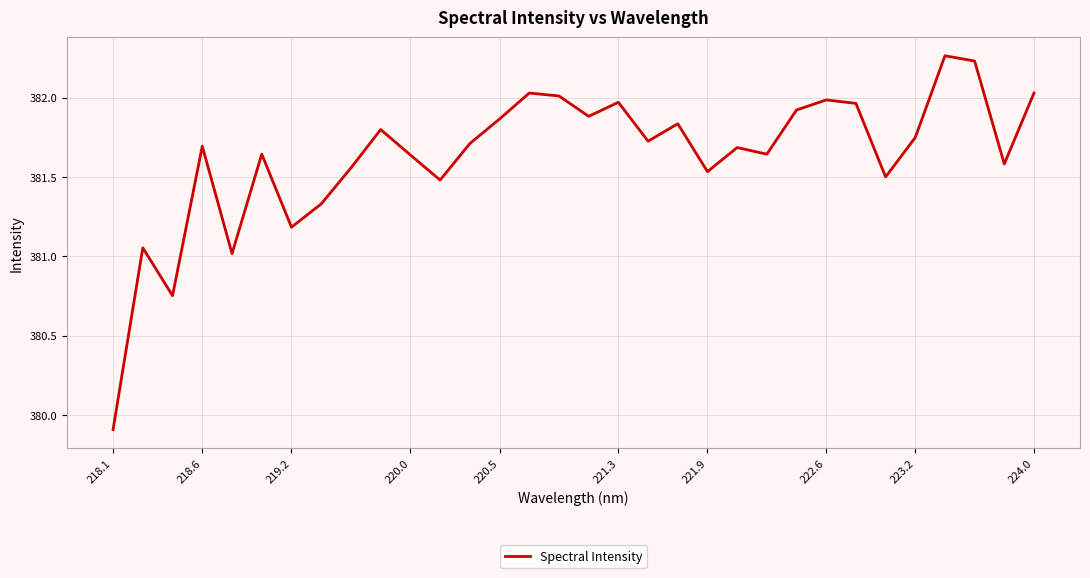

What is the difference between the maximum and minimum values?

2.4